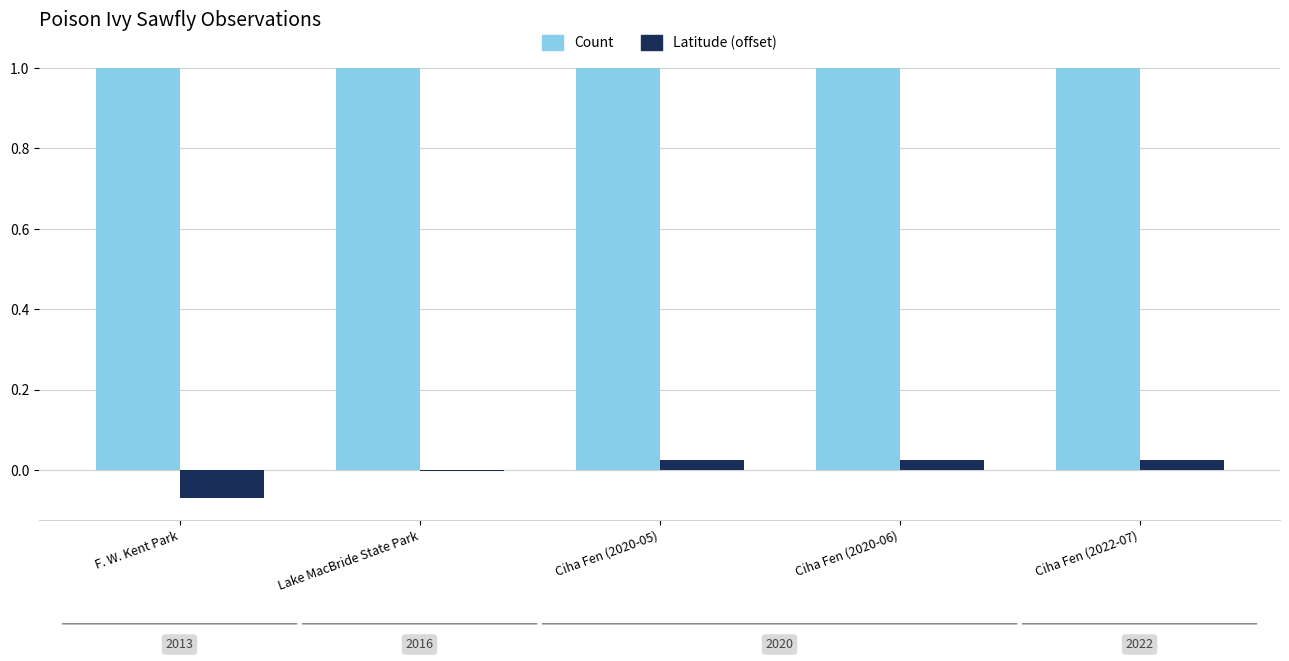

How many categories are shown in the chart?

5